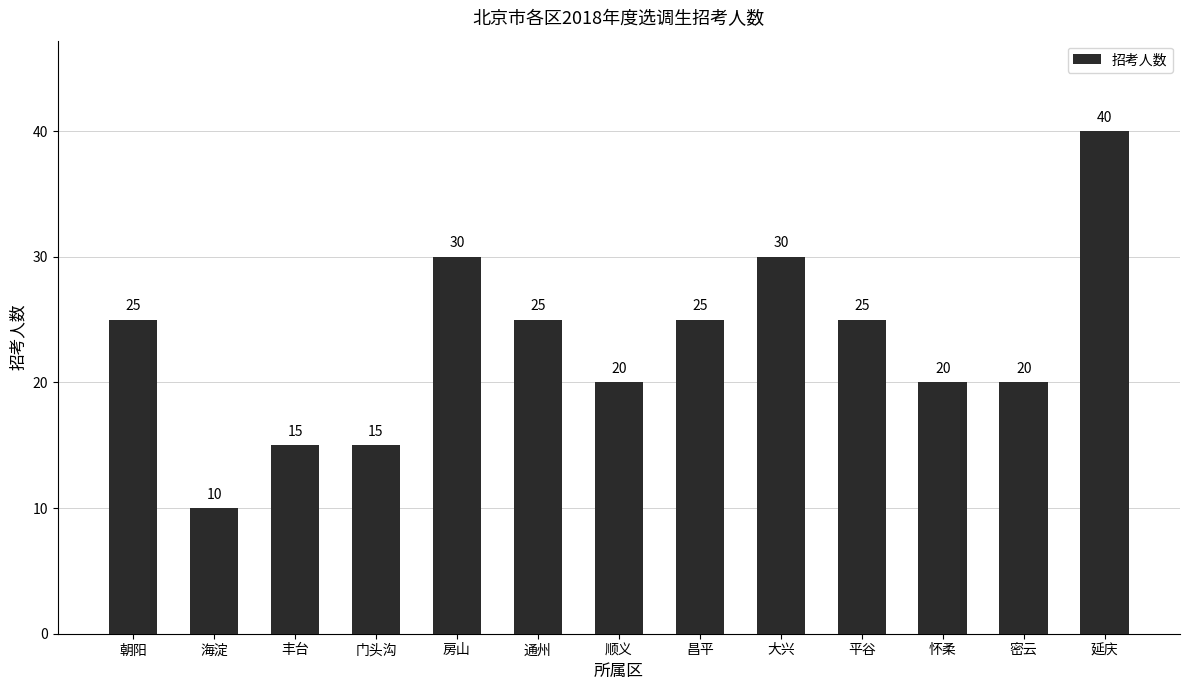

What is the difference between the maximum and minimum values?

30